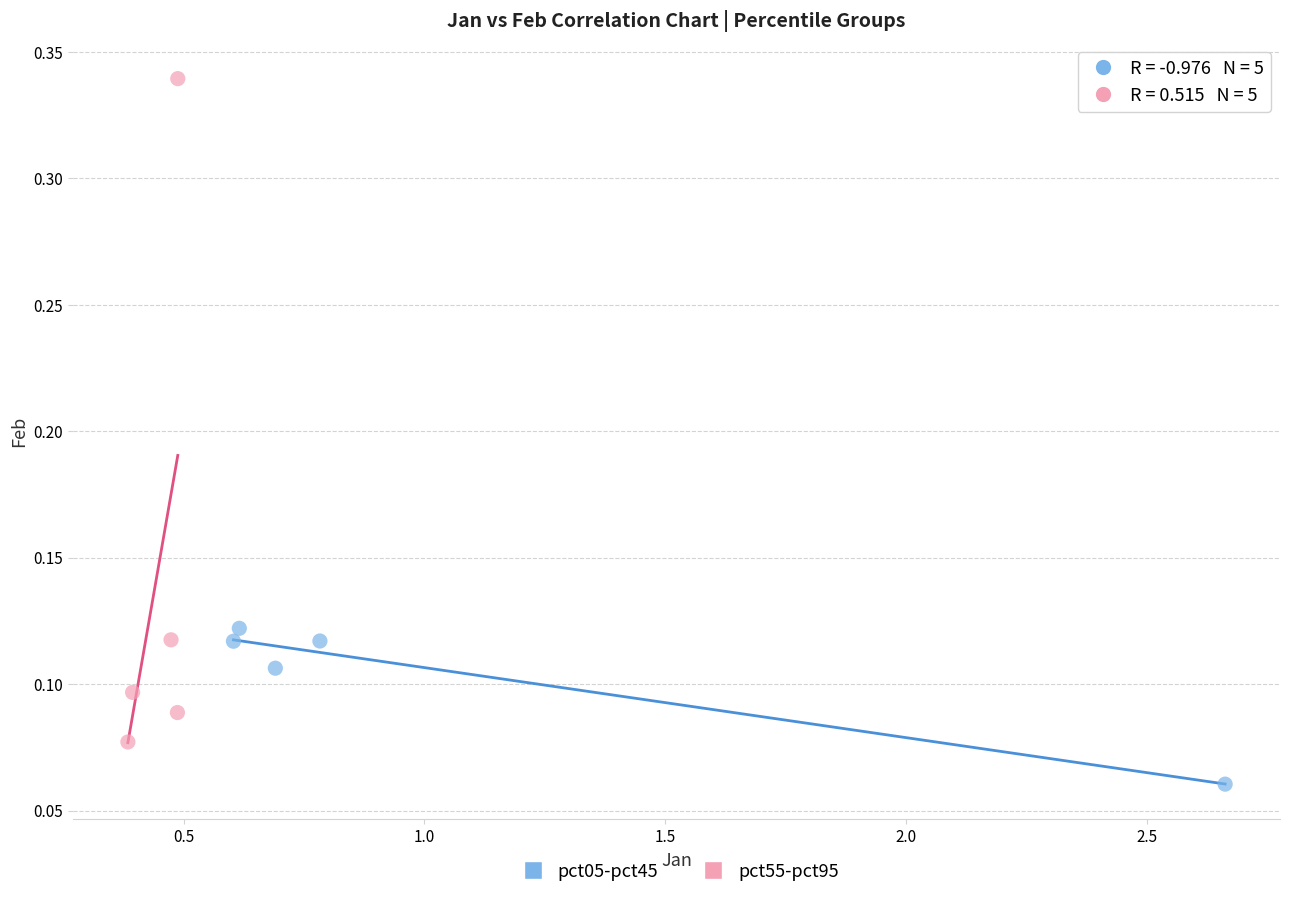

Which series reaches the maximum Y coordinate?

pct55-pct95